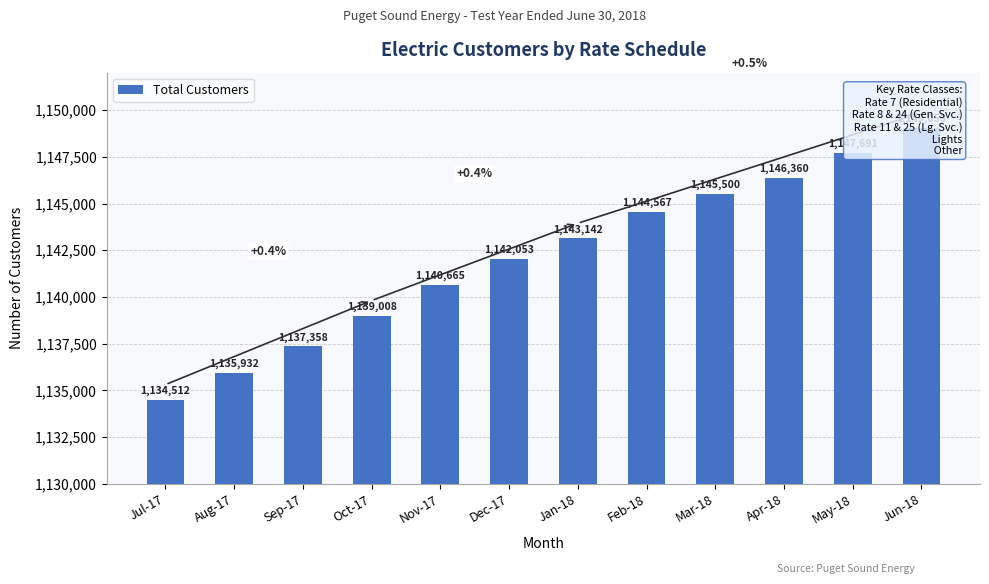

Which label corresponds to the largest value in the chart?

Jun-18